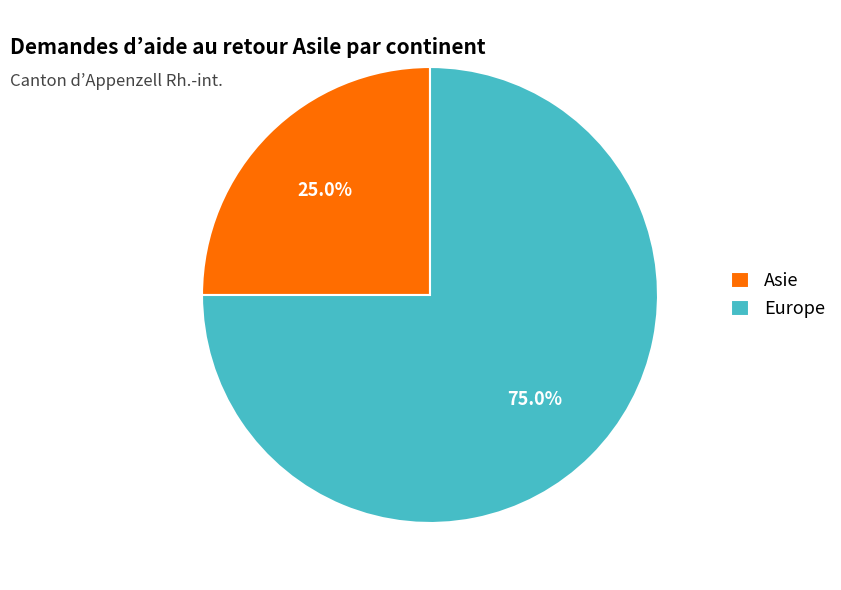

What portion of the pie excludes Europe?

25.0%